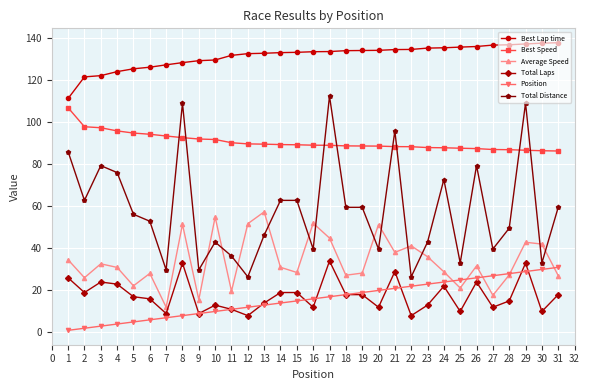

Which series has the largest total across all categories?

Best Lap time